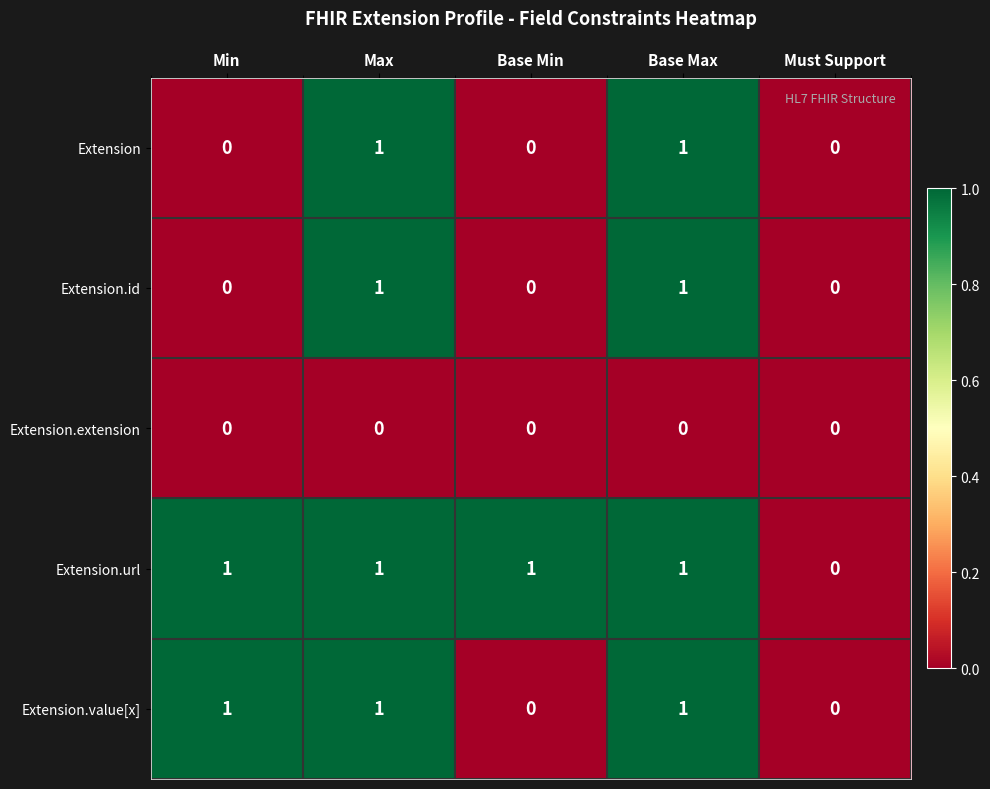

Is it true that Extension.value[x] equals 2 at Base Max?

False